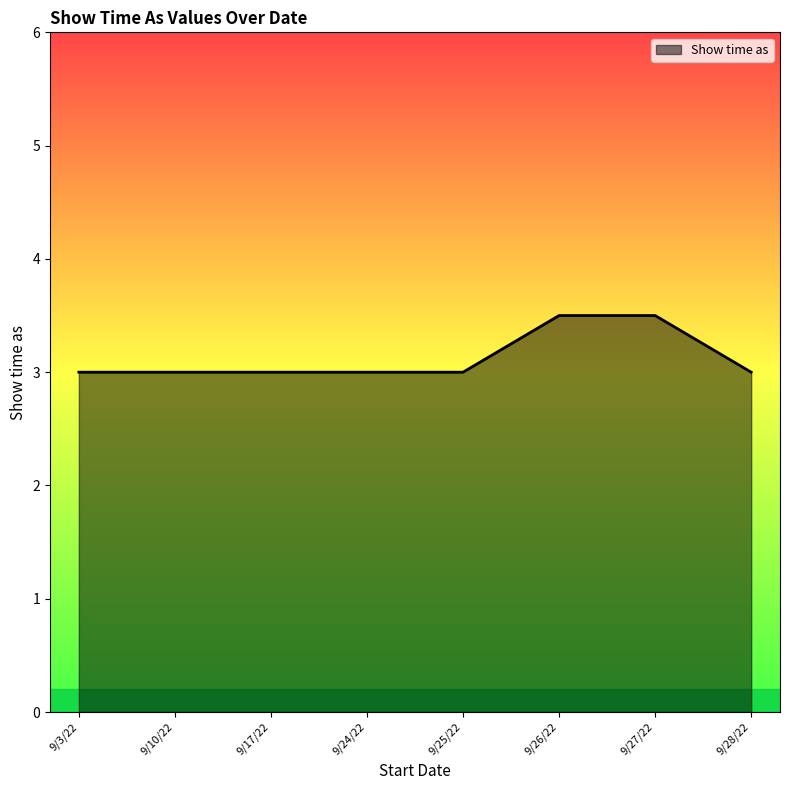

Is it true that the value at 9/24/22 is 4.0?

False